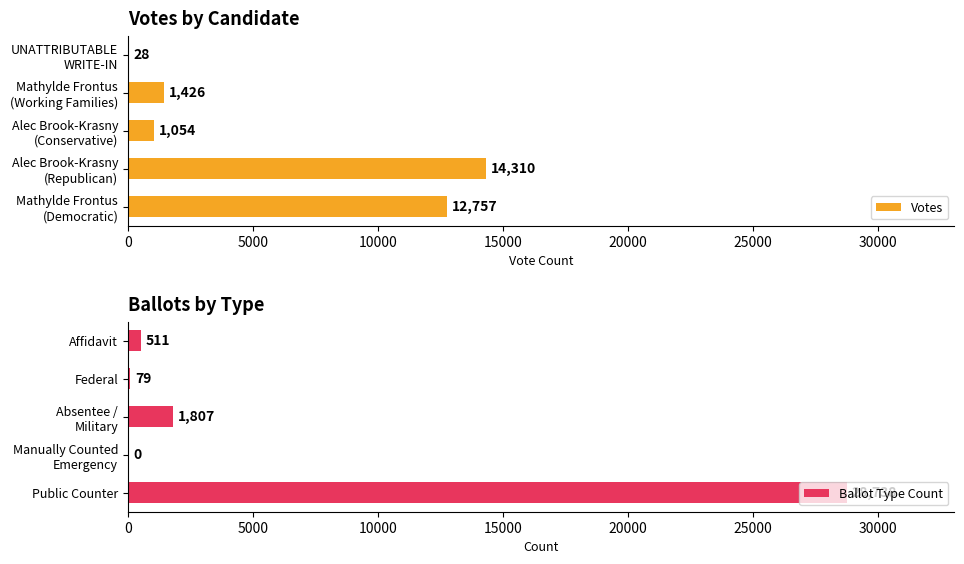

What is the sum of all Votes values?

29575